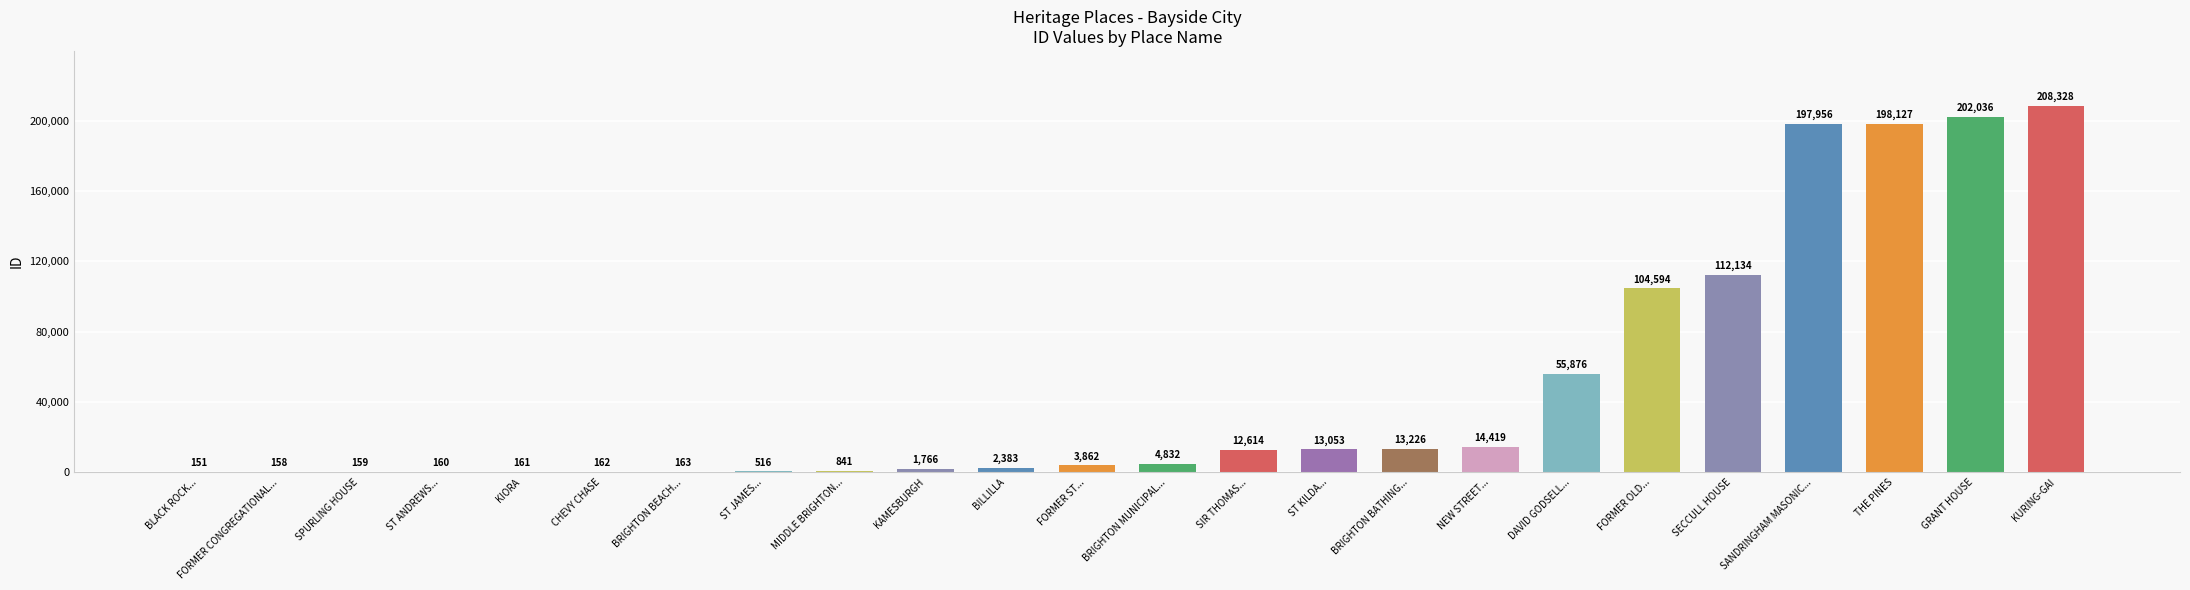

Reading right to left, list all the values displayed in this chart.

KURING-GAI=208328	GRANT HOUSE=202036	THE PINES=198127	SANDRINGHAM MASONIC...=197956	SECCULL HOUSE=112134	FORMER OLD...=104594	DAVID GODSELL...=55876	NEW STREET...=14419	BRIGHTON BATHING...=13226	ST KILDA...=13053	SIR THOMAS...=12614	BRIGHTON MUNICIPAL...=4832	FORMER ST...=3862	BILLILLA=2383	KAMESBURGH=1766	MIDDLE BRIGHTON...=841	ST JAMES...=516	BRIGHTON BEACH...=163	CHEVY CHASE=162	KIORA=161	ST ANDREWS...=160	SPURLING HOUSE=159	FORMER CONGREGATIONAL...=158	BLACK ROCK...=151